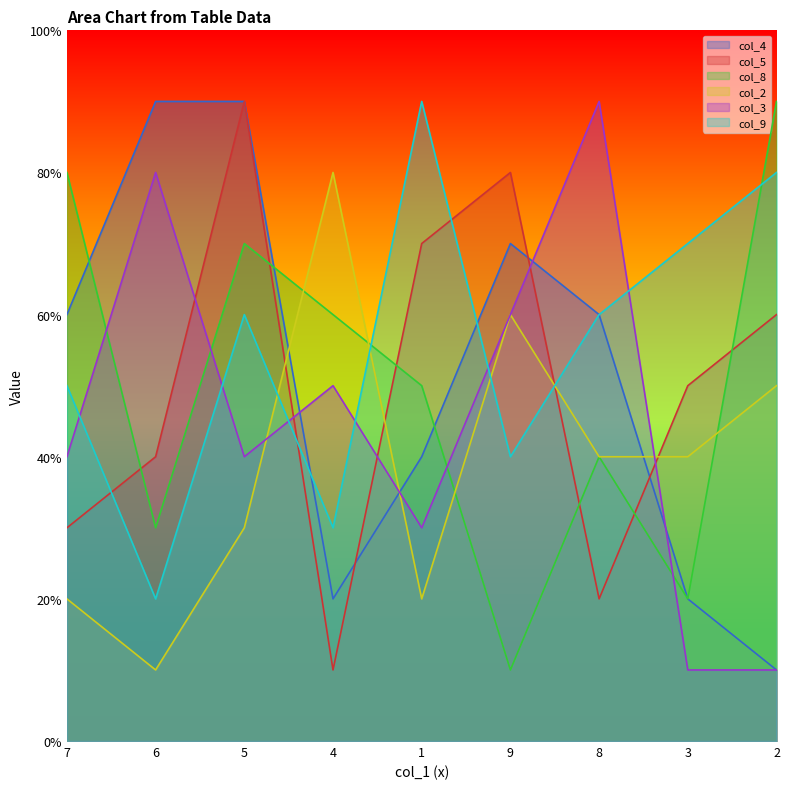

At which category does col_5 reach its first local valley?

4